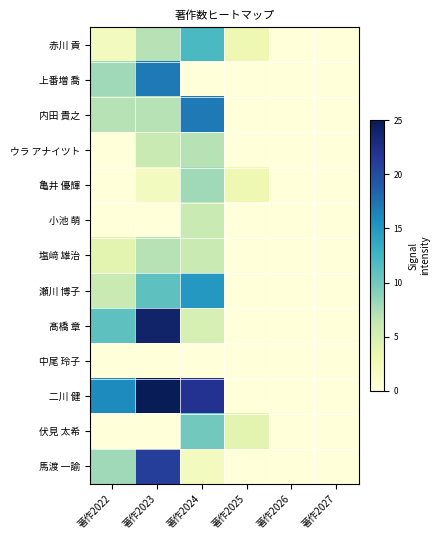

At which category is the sum across all series the highest?

著作2023